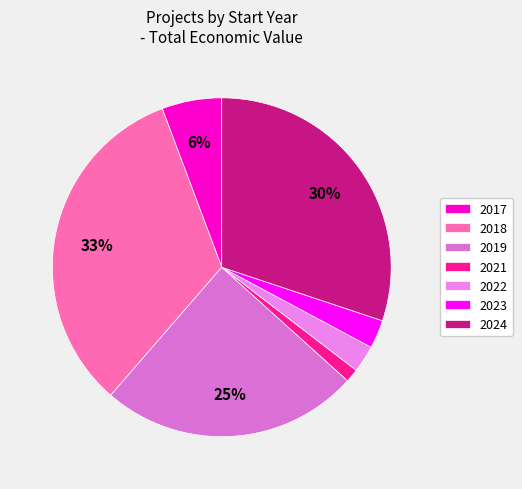

To the nearest percent, what is the average slice percentage?

14%